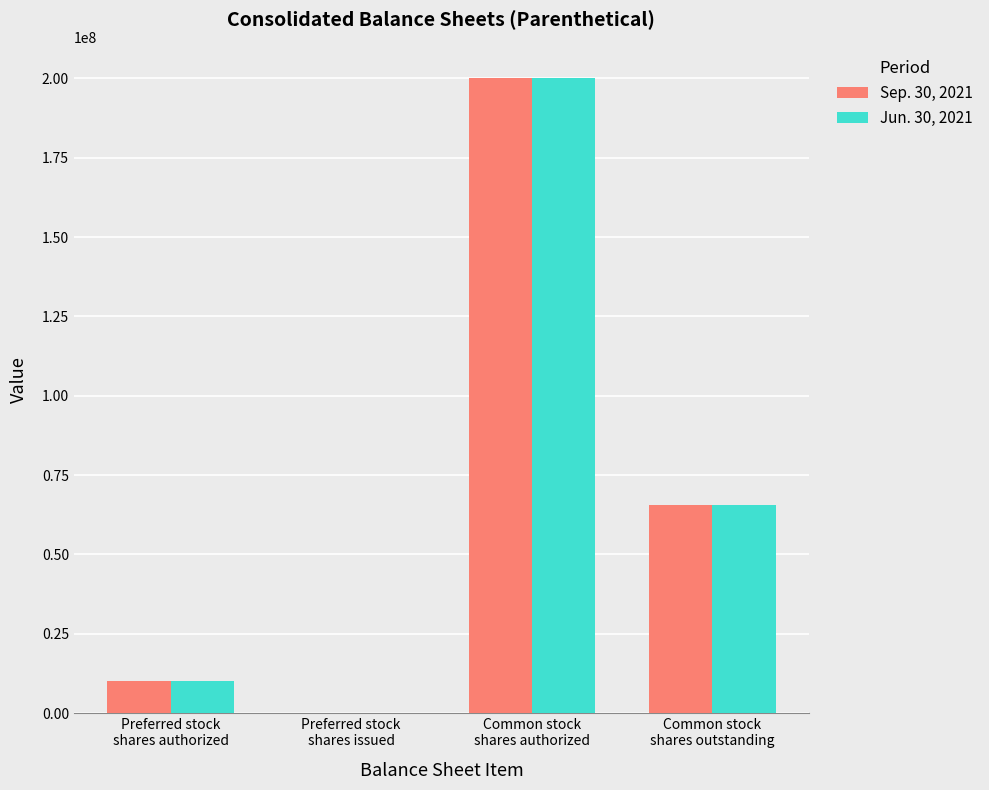

What is the greatest value displayed?

200000000